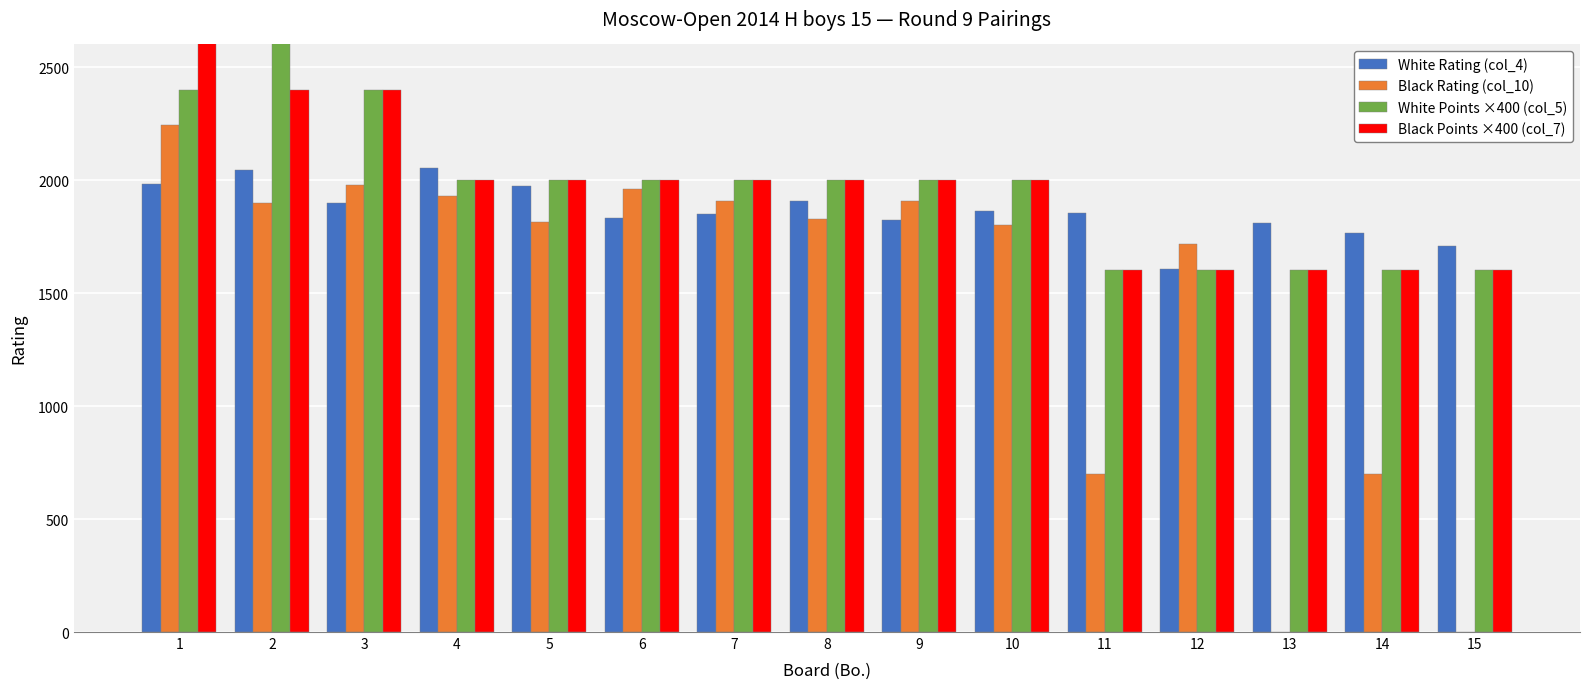

What is the value of the Black Points ×400 (col_7) bar at the 9th from the left?

2000